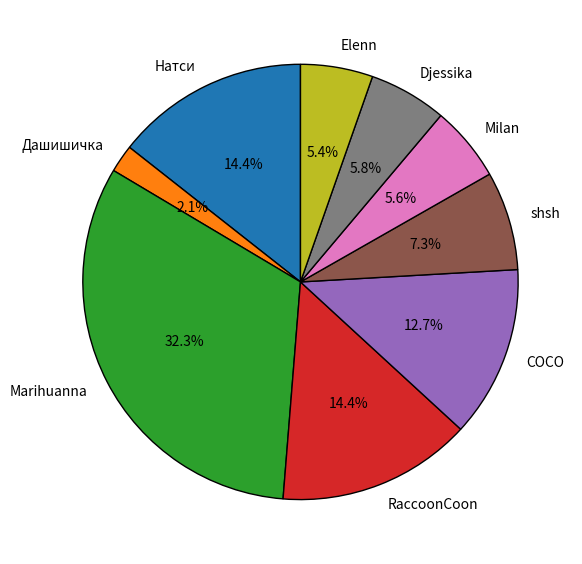

To the nearest percent, what percentage of the pie is Marihuanna?

32%